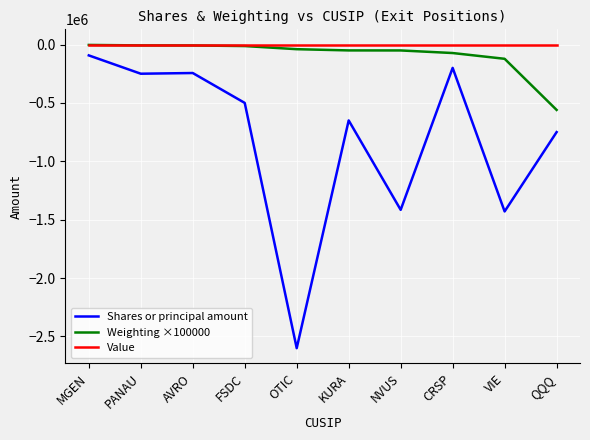

Is the value of Value at OTIC greater than the value of Shares or principal amount at FSDC?

Yes